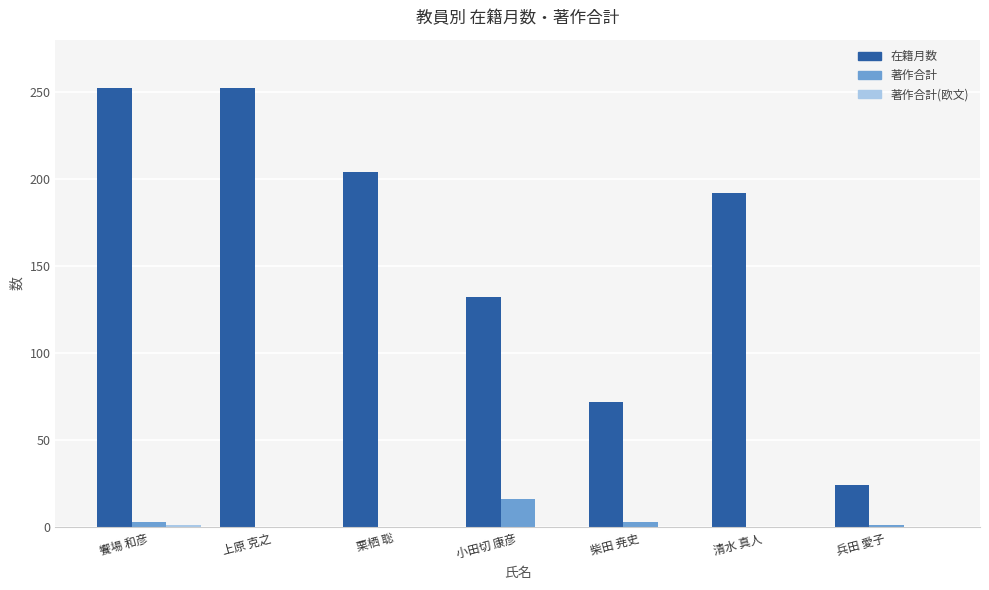

What is the total value across all series at 小田切 康彦?

148